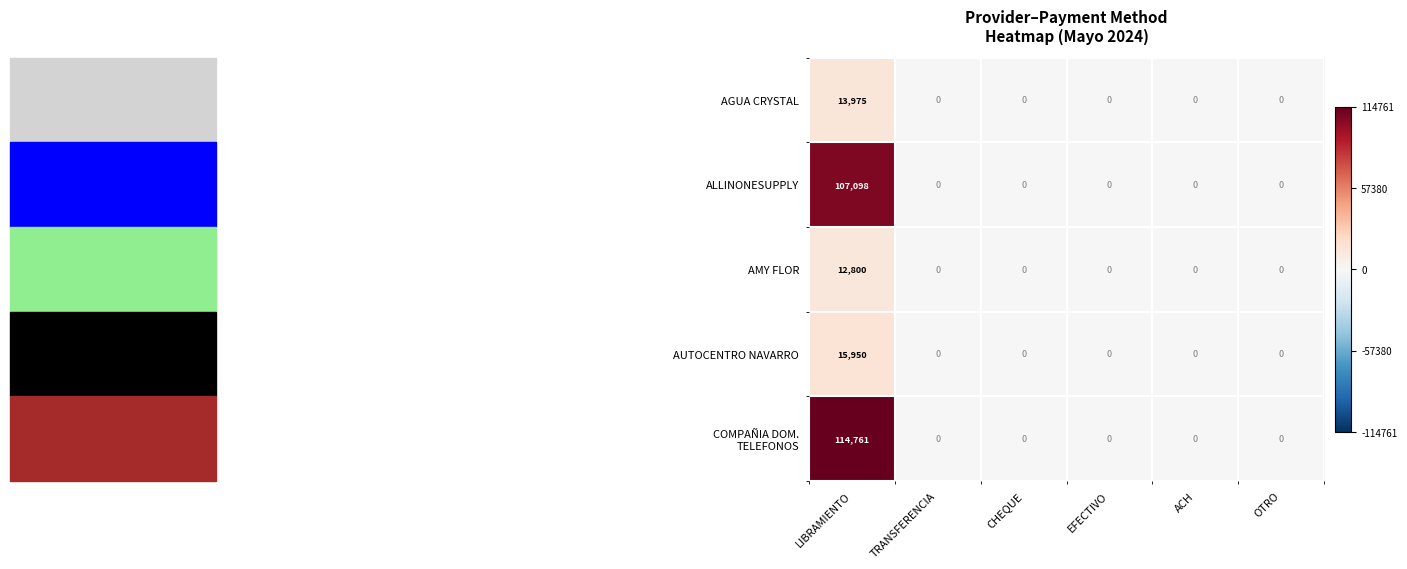

True or false: AUTOCENTRO NAVARRO has a value of 10039 at CHEQUE.

False